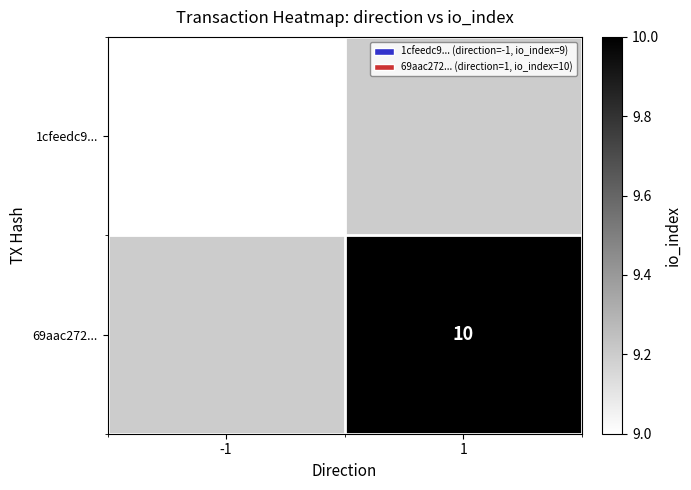

Is it true that 69aac272... equals 16 at 1?

False